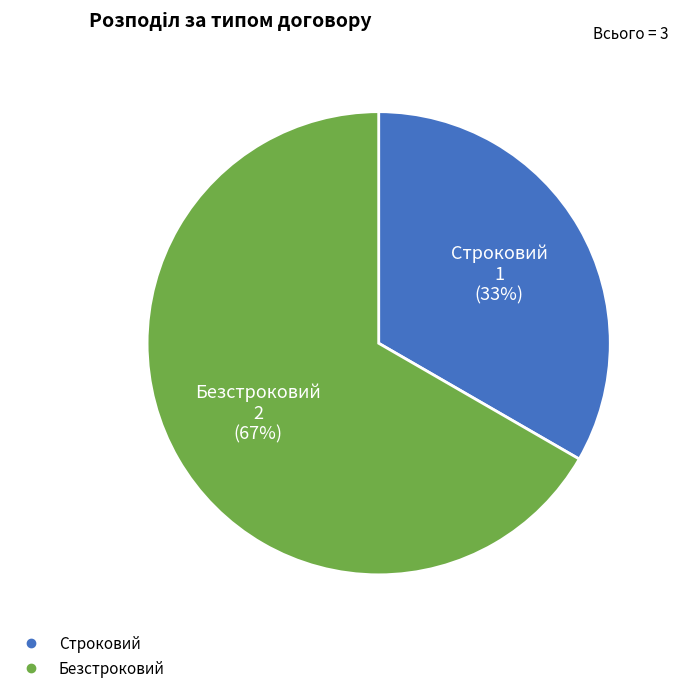

Rank the categories by value from highest to lowest.

Безстроковий, Строковий